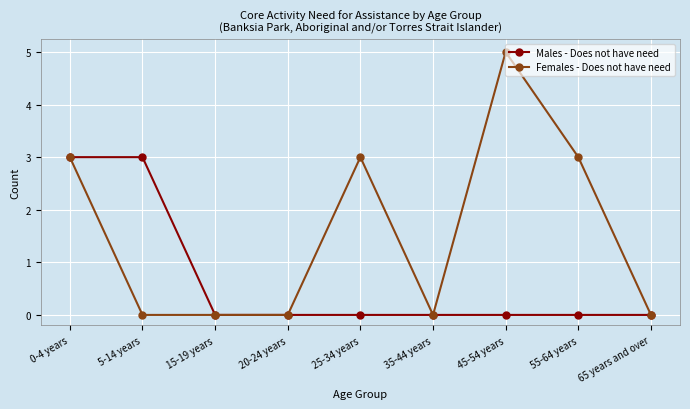

How many categories are shown in the chart?

9